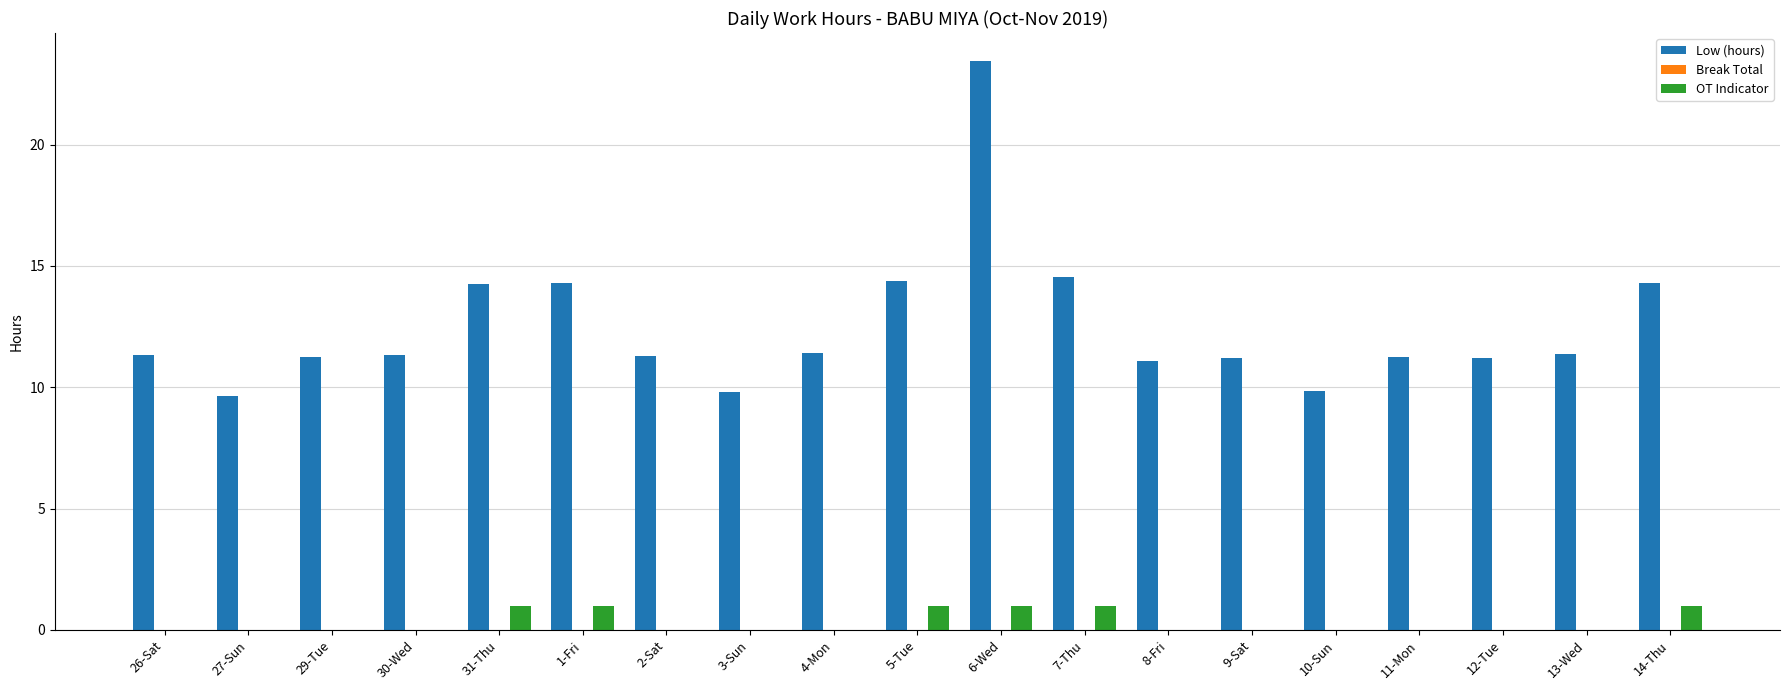

The OT Indicator series shows 1.8 at 5-Tue. True or false?

False